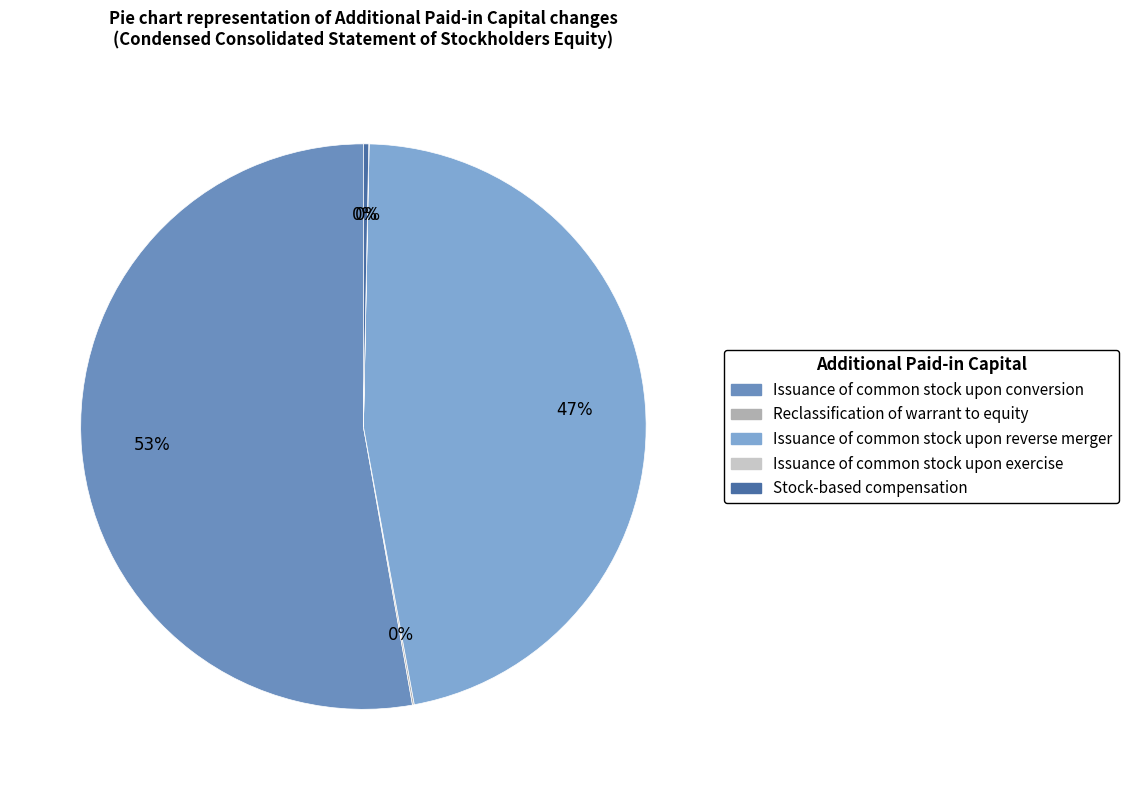

How many segments does this pie chart have?

5